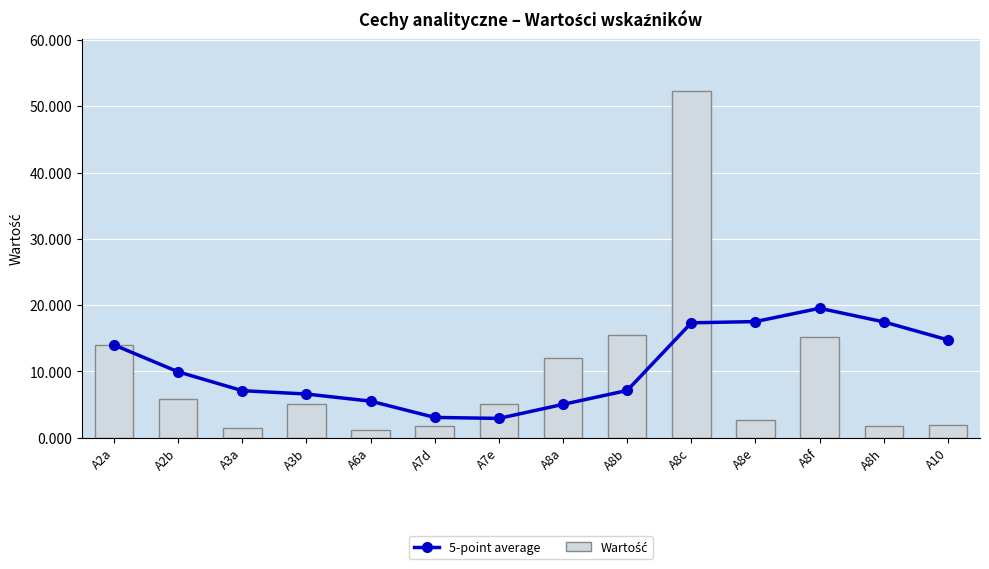

Rank the series at A8h from lowest to highest value.

Wartość, 5-point average